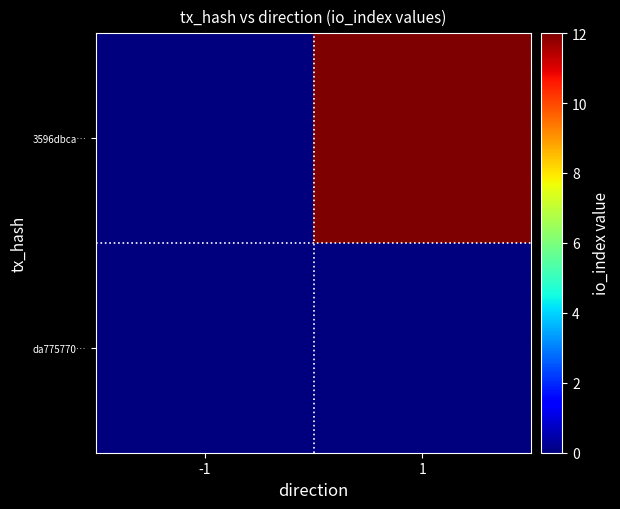

Reading left to right, list all the values displayed in this chart.

da775770…: -1=0	1=0
3596dbca…: -1=0	1=12